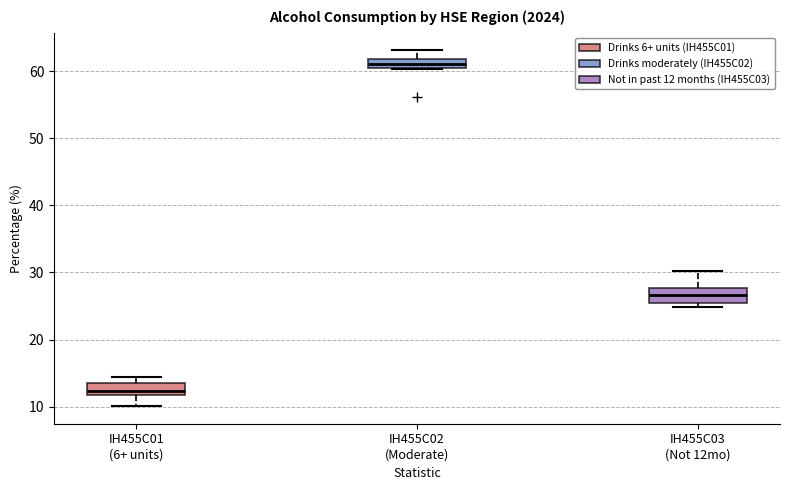

Which box's median line is the lowest?

IH455C01 (6+ units)